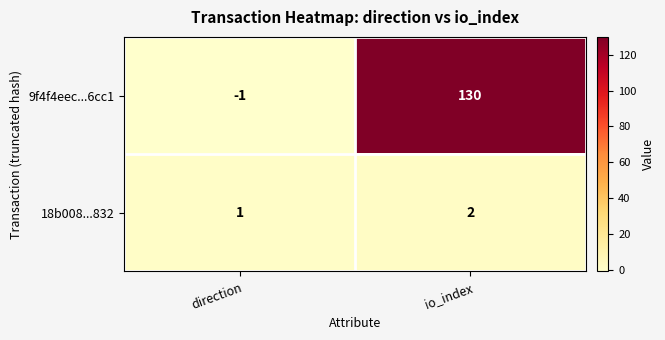

What is the sum of the 9f4f4eec...6cc1 values at direction and io_index?

129